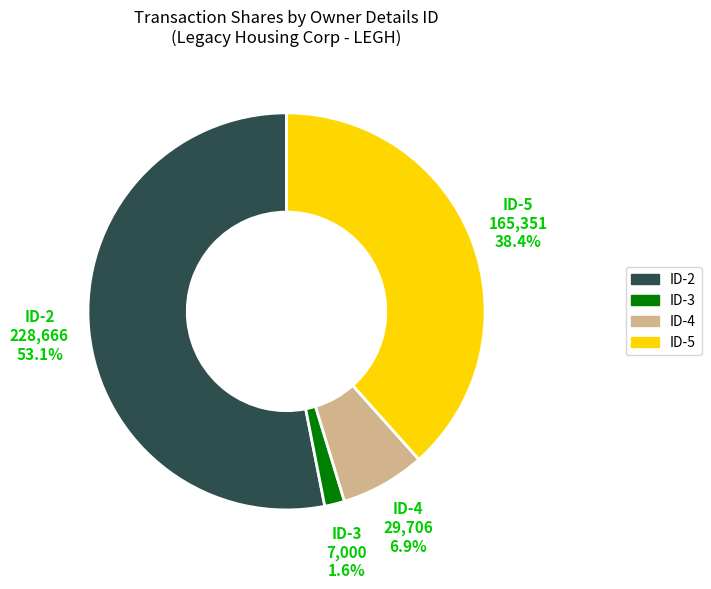

What is the ratio of the value at ID-5 to the value at ID-2?

0.7